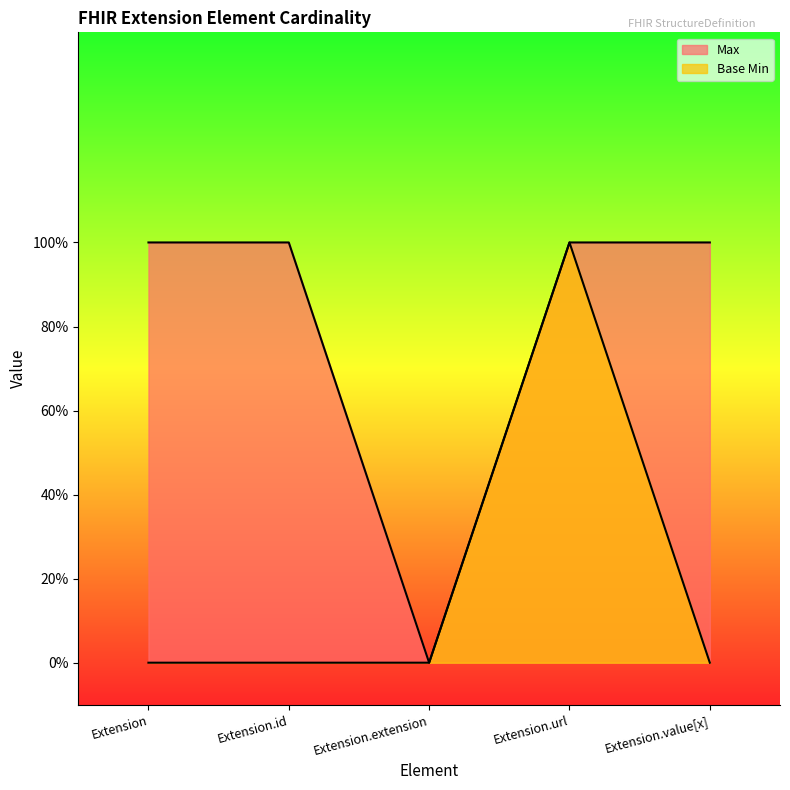

At how many categories does at least one series exceed 0?

4